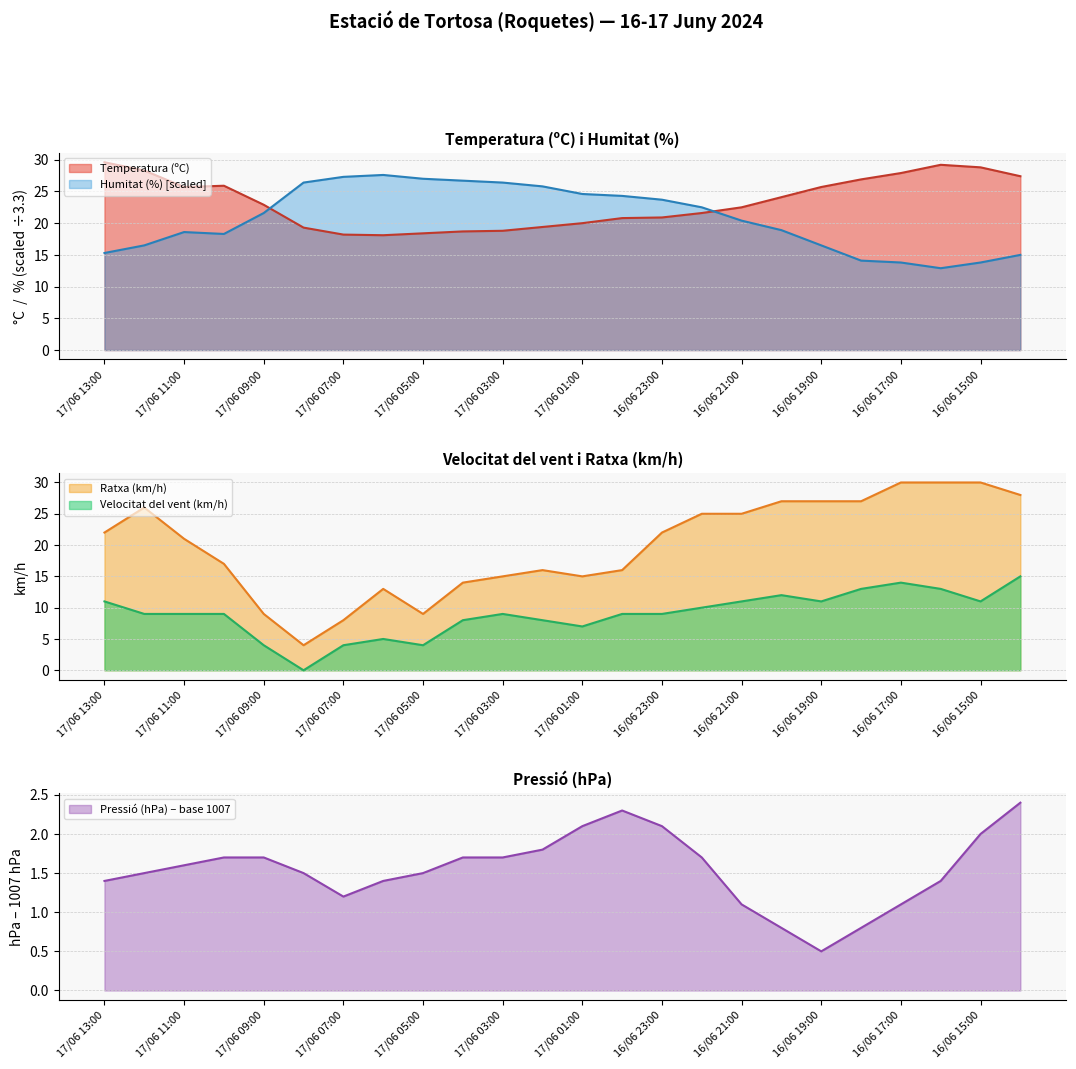

How many values in the Velocitat del vent (km/h) series exceed 9?

10